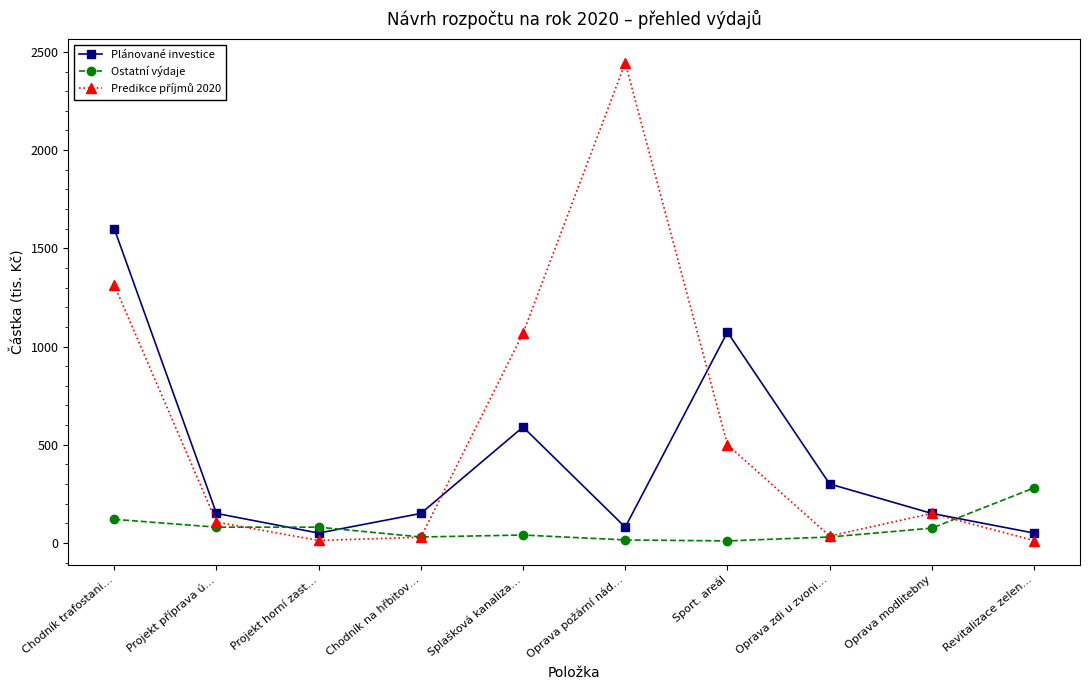

True or false: Ostatní výdaje and Plánované investice cross at least once.

True